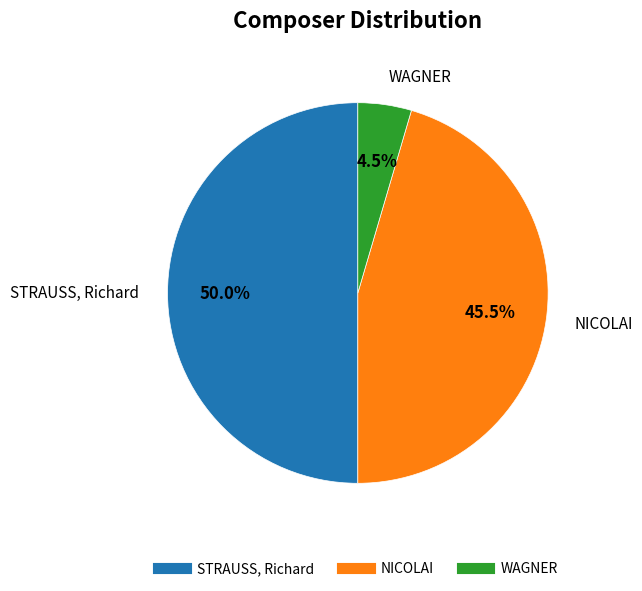

What is the largest slice in the pie chart?

STRAUSS, Richard